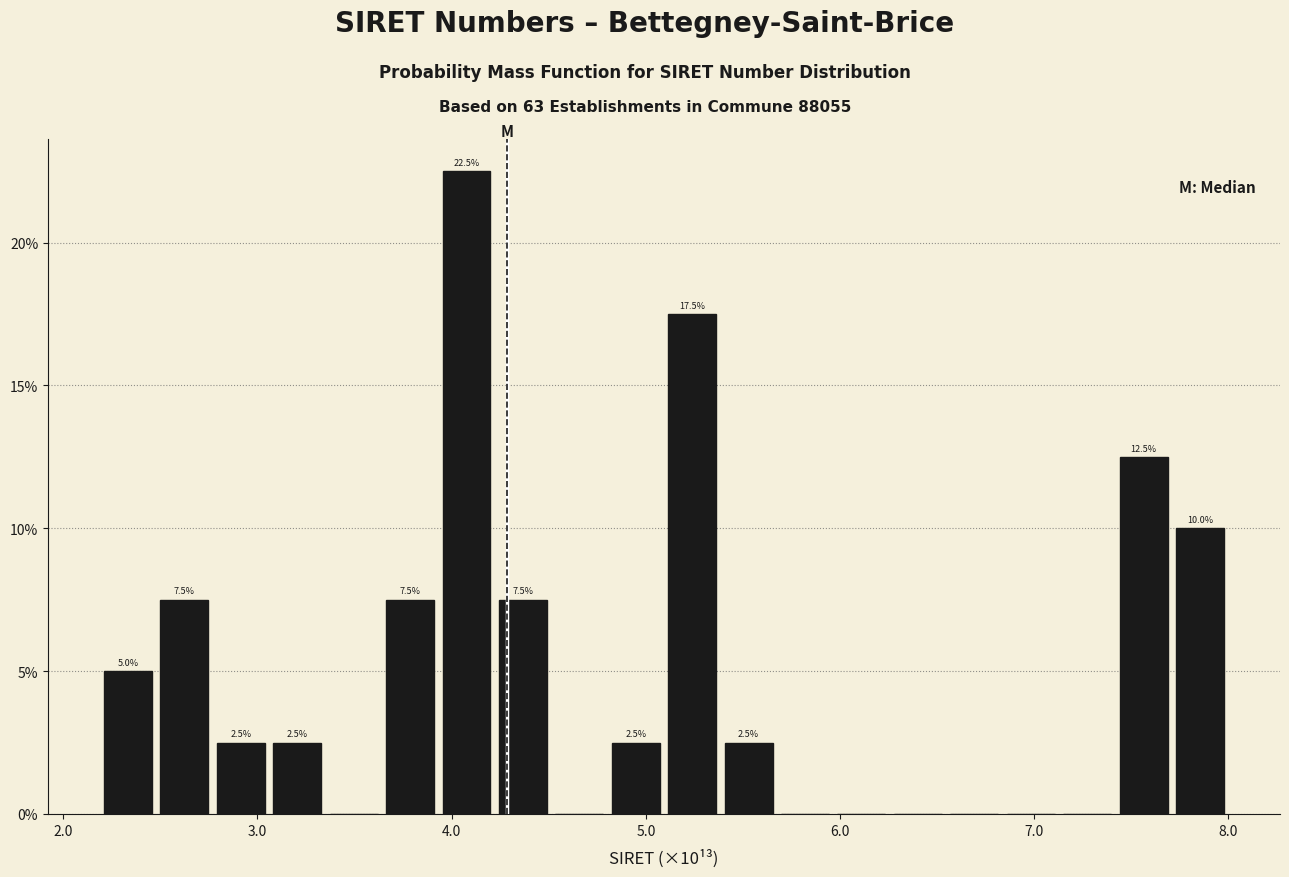

Around what value on the x-axis is the tallest bar? Give the approximate position of its centre, as read against the axis.

4.1